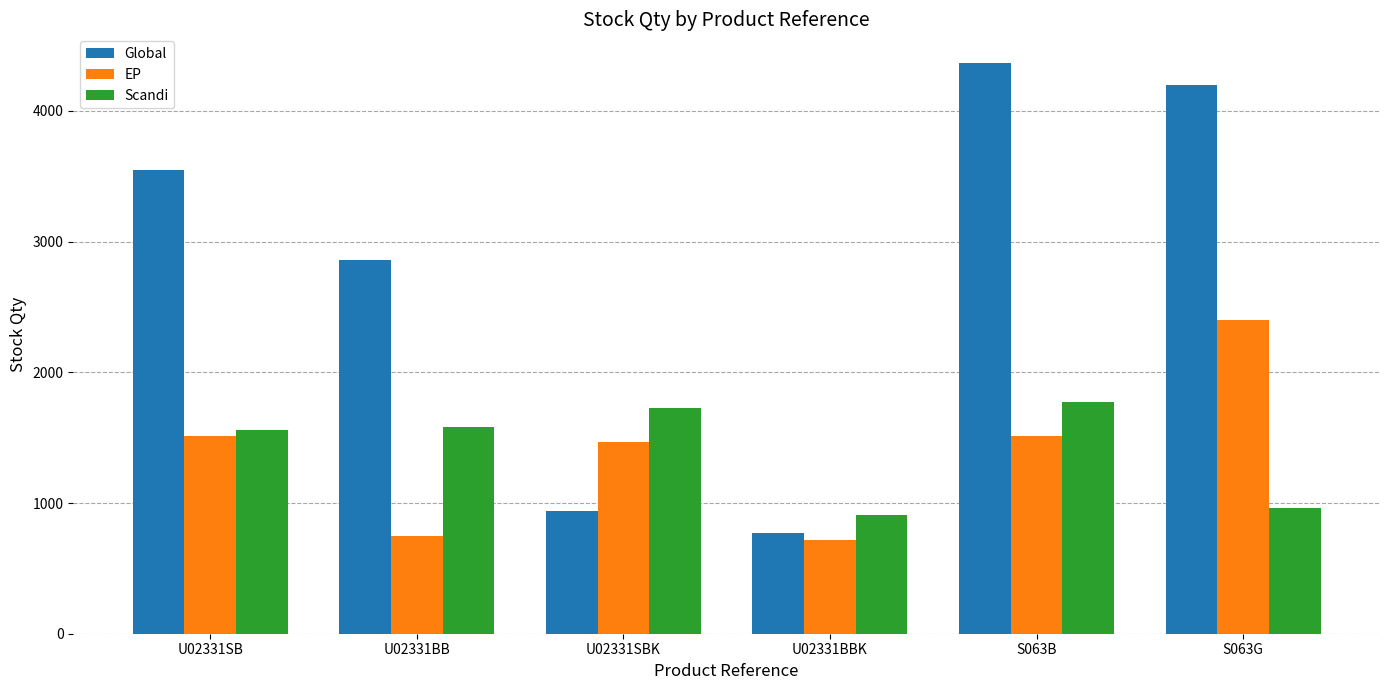

Is it true that Global equals 768 at U02331BBK?

True